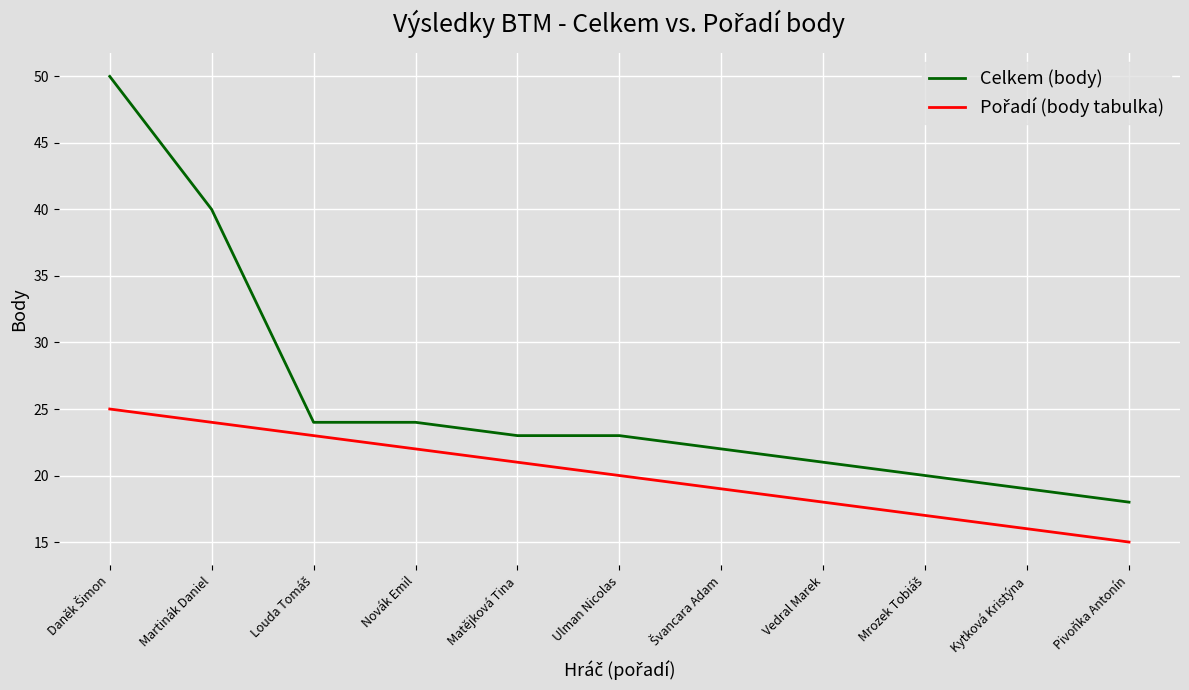

Where is Celkem (body) nearest to the value 34?

Martinák Daniel